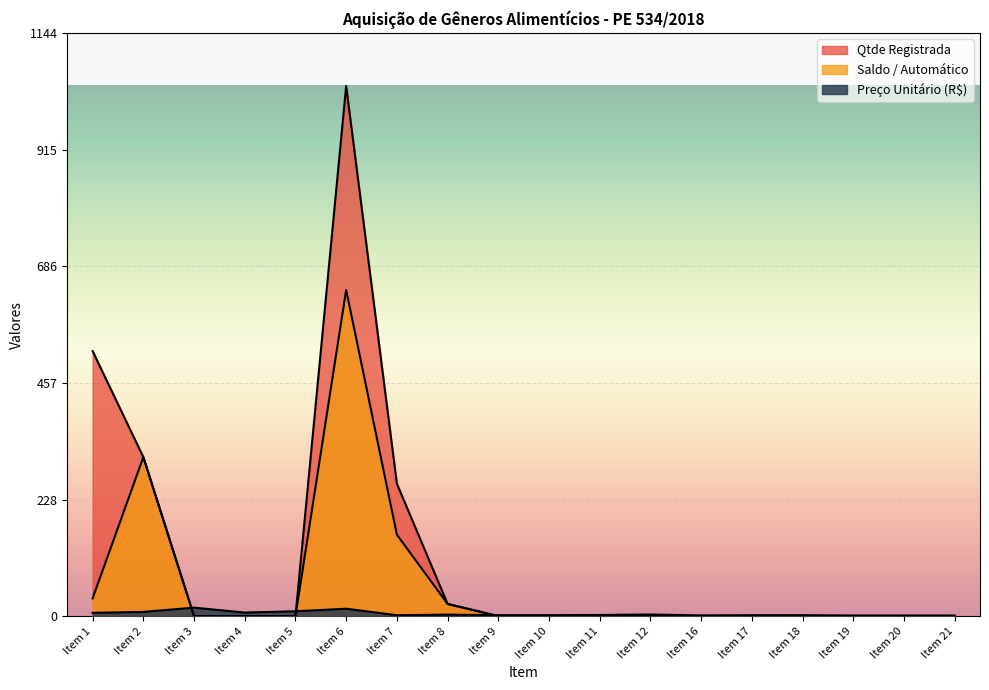

After their last crossing, which series has the higher values: Preco Unitario or Saldo?

Preco Unitario